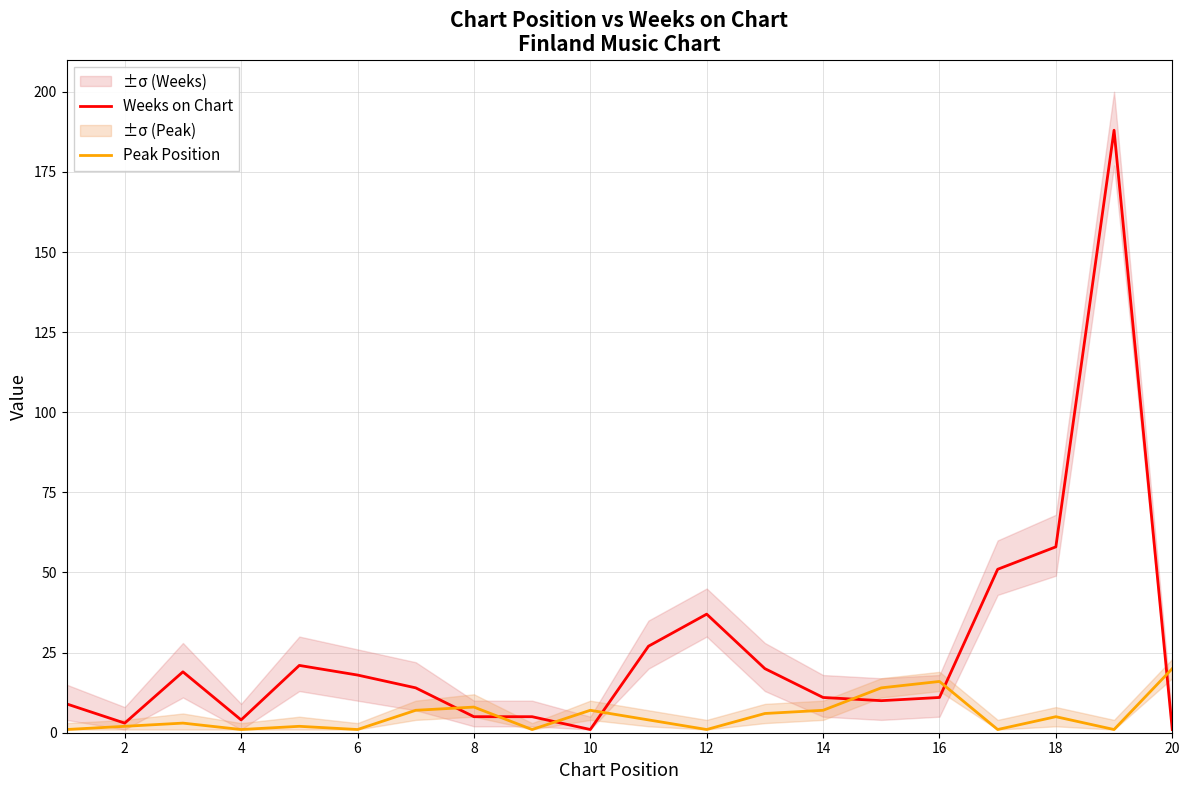

At which label does Peak Position reach its peak?

20